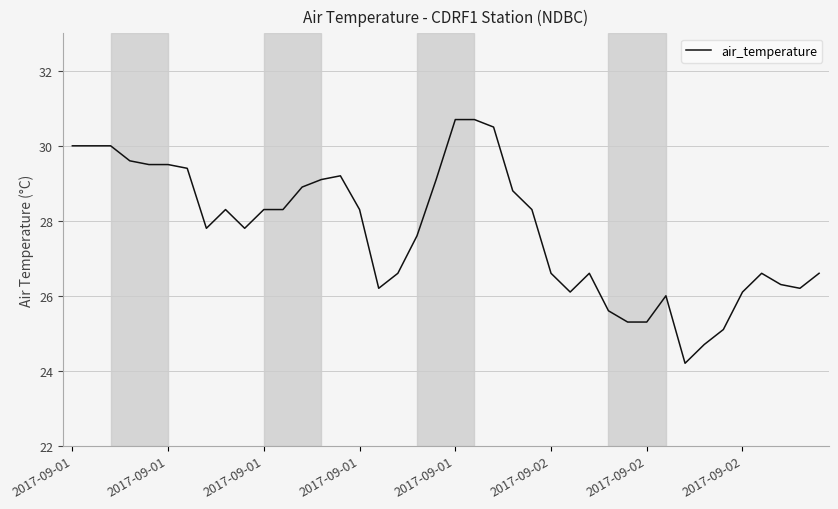

What is the smallest value displayed?

24.2